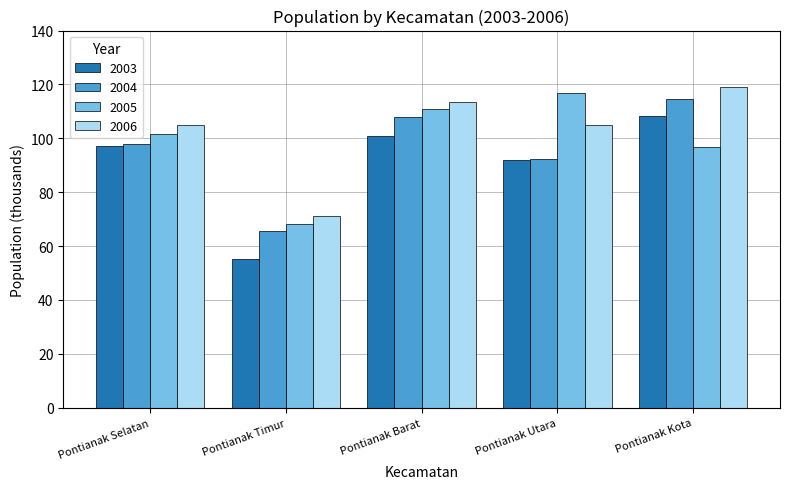

What is the label of the 5th bar from the left?

Pontianak Kota